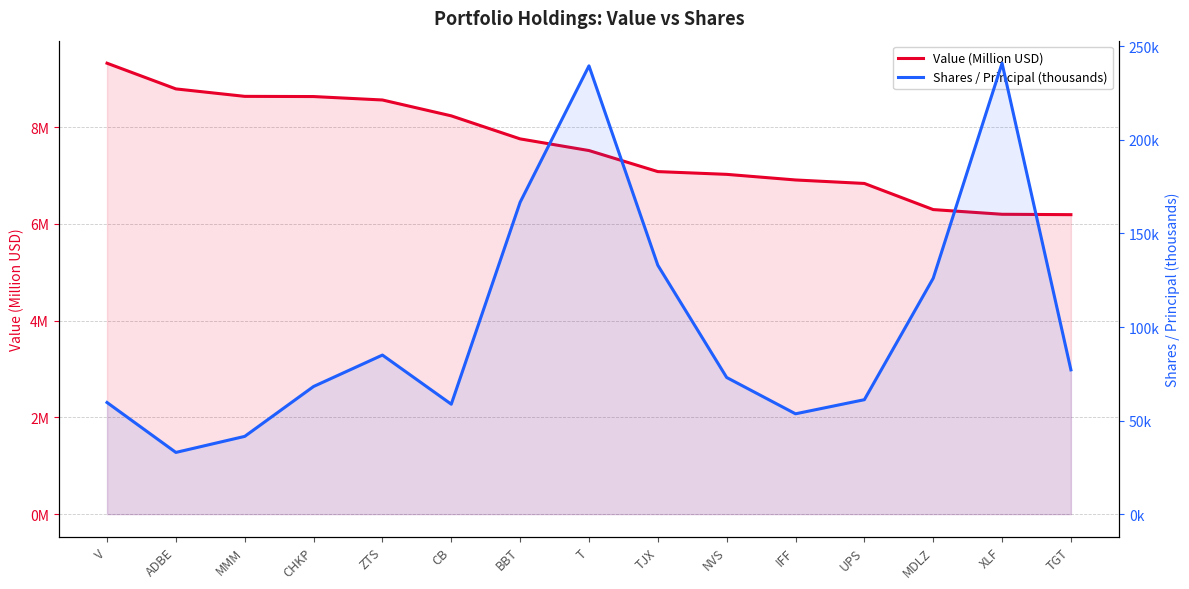

What is the value of the Value (Million USD) point at the 4th from the left?

8.6